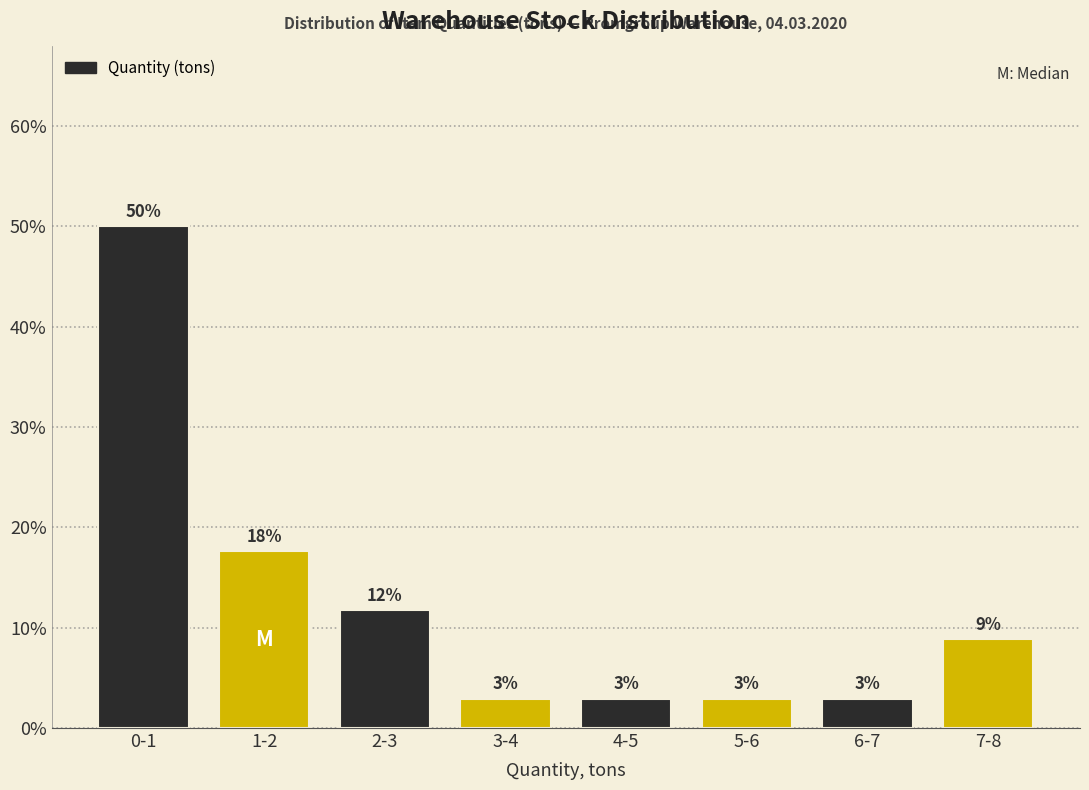

Does the chart contain any negative values?

No